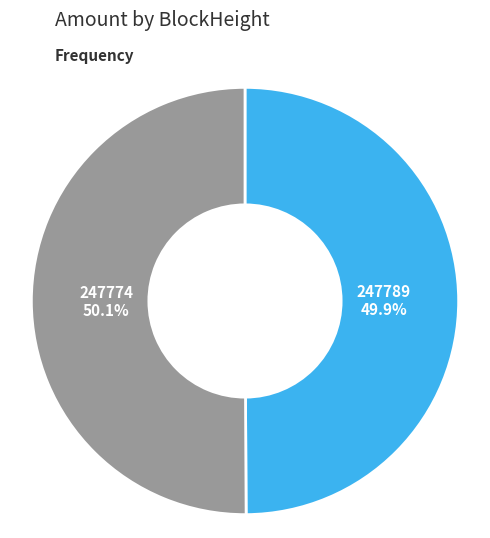

Combined, what portion of the pie is 247789 and 247774?

100.0%